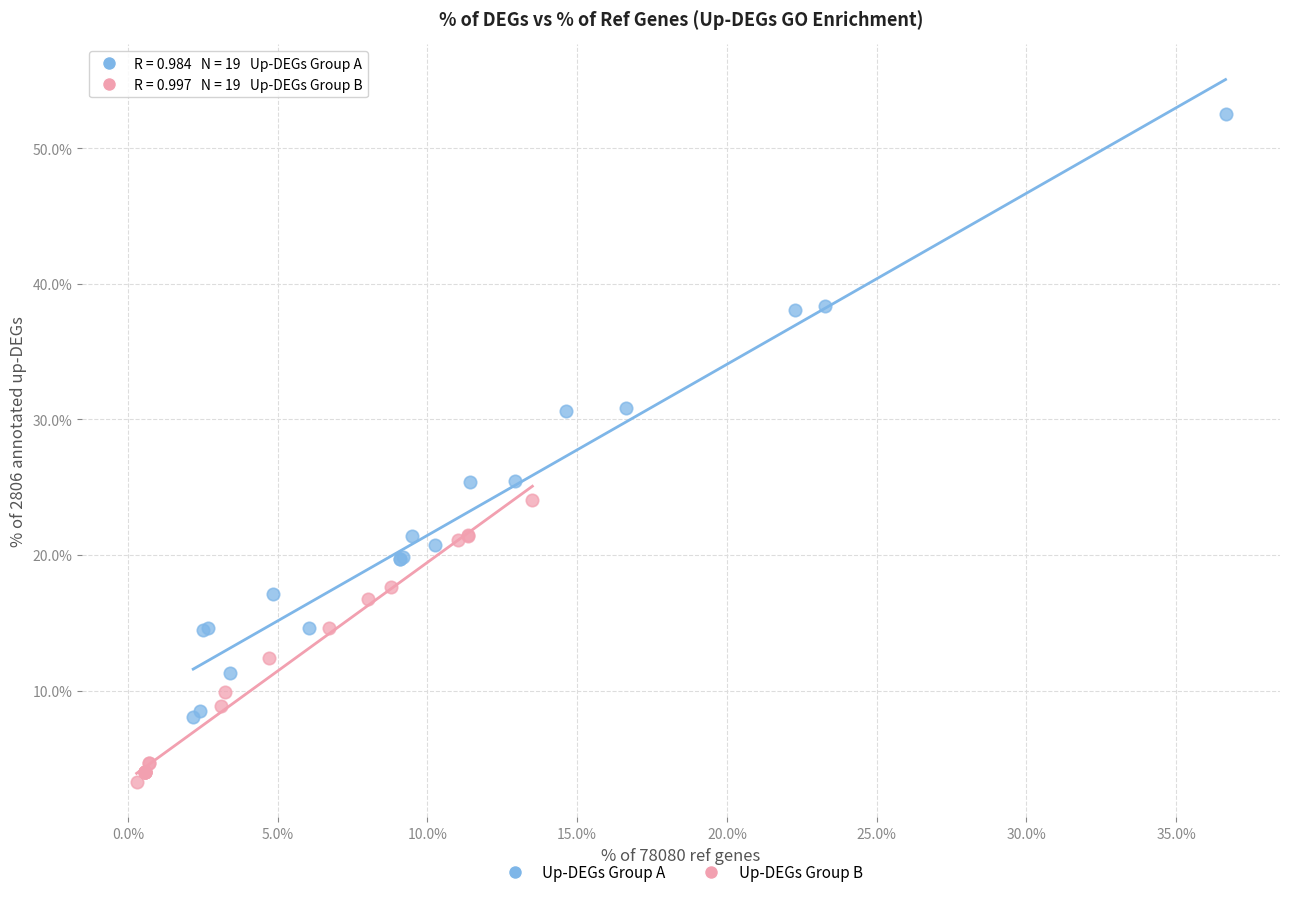

What are all the series names shown in the legend?

Up-DEGs Group A, Up-DEGs Group B